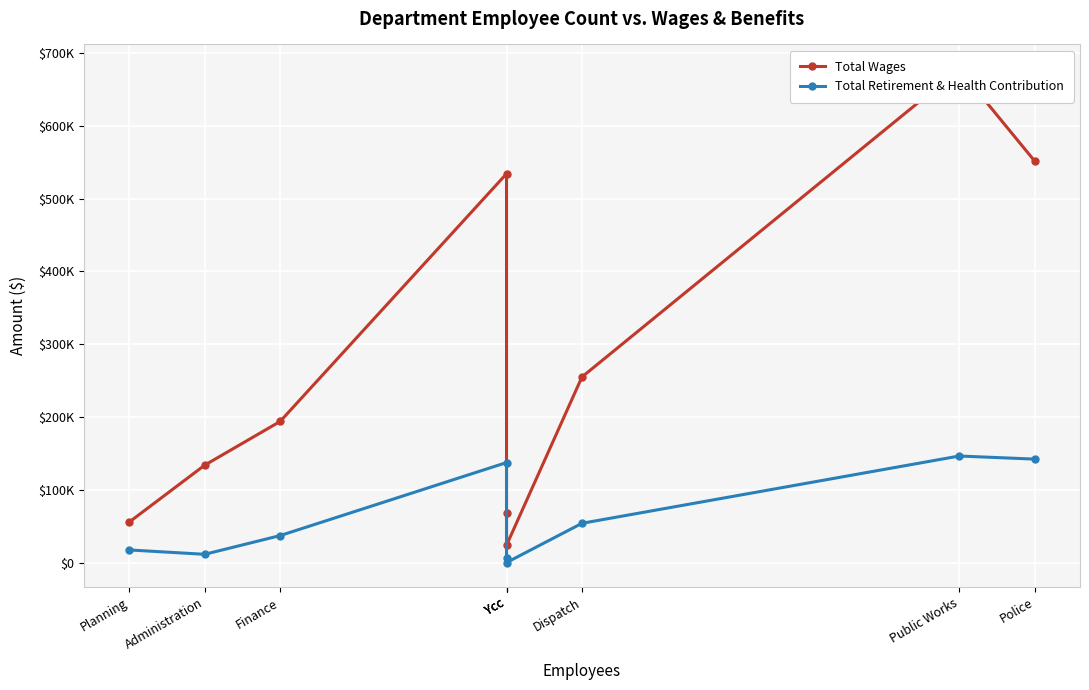

At which category does Total Retirement & Health Contribution reach its first local valley?

Administration